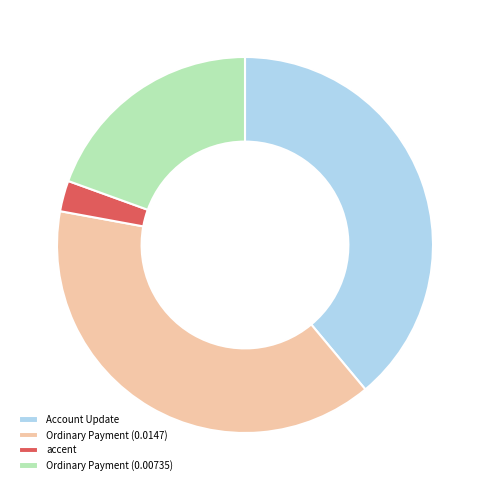

Combined, do Ordinary Payment (0.0147) and Ordinary Payment (0.00735) account for over 50%?

Yes